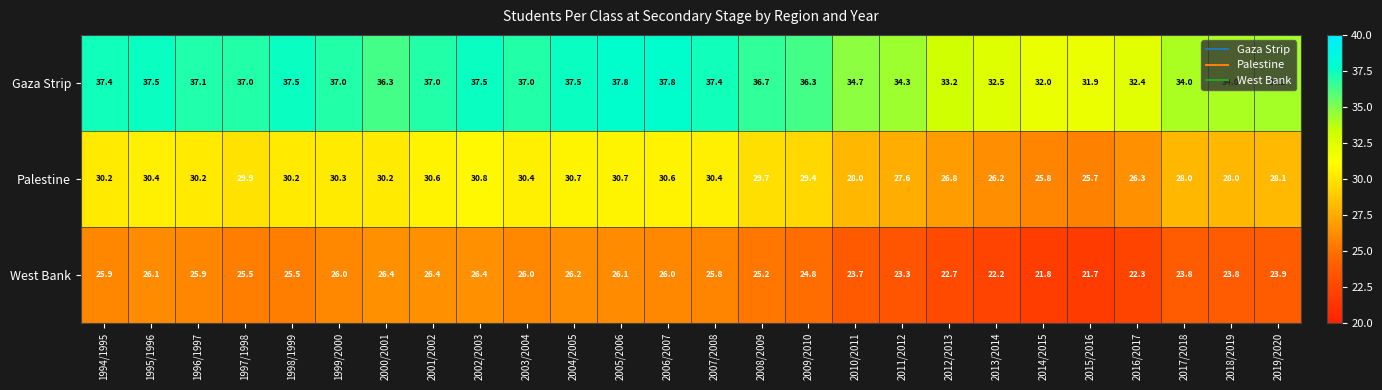

Count the number of data series in this chart.

3